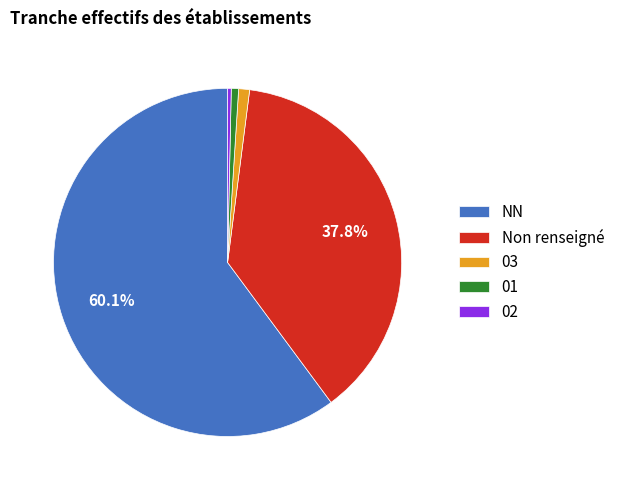

To the nearest percent, what percentage of the pie is NN?

60%